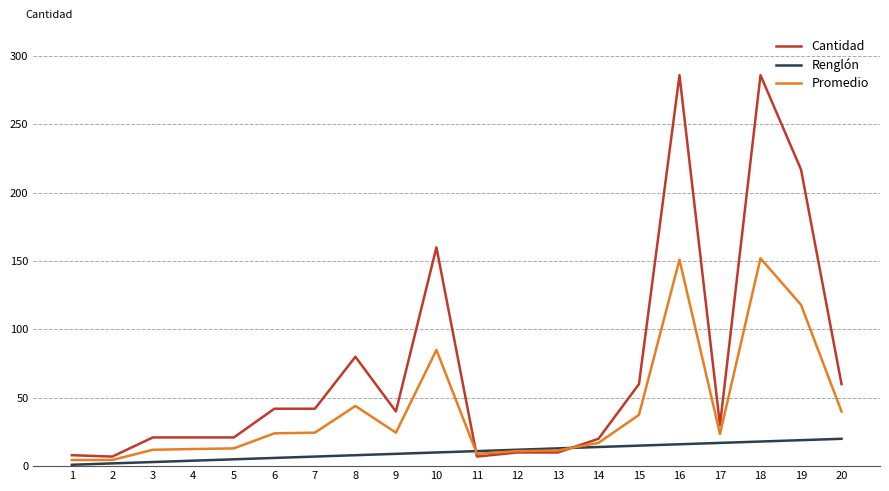

What is the maximum value for Renglón?

20.0